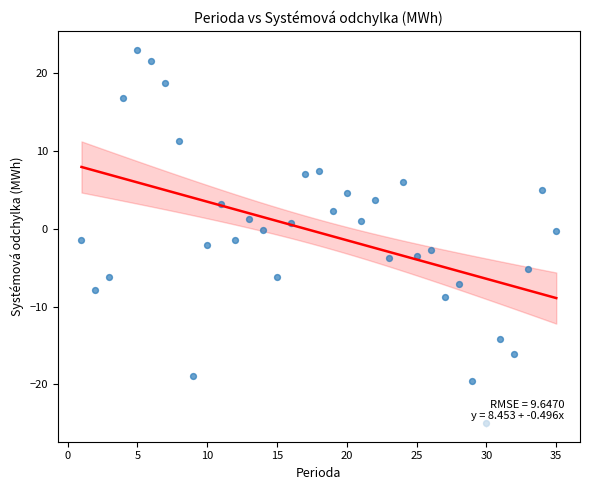

What is the range of Y values (max minus min)?

48.0